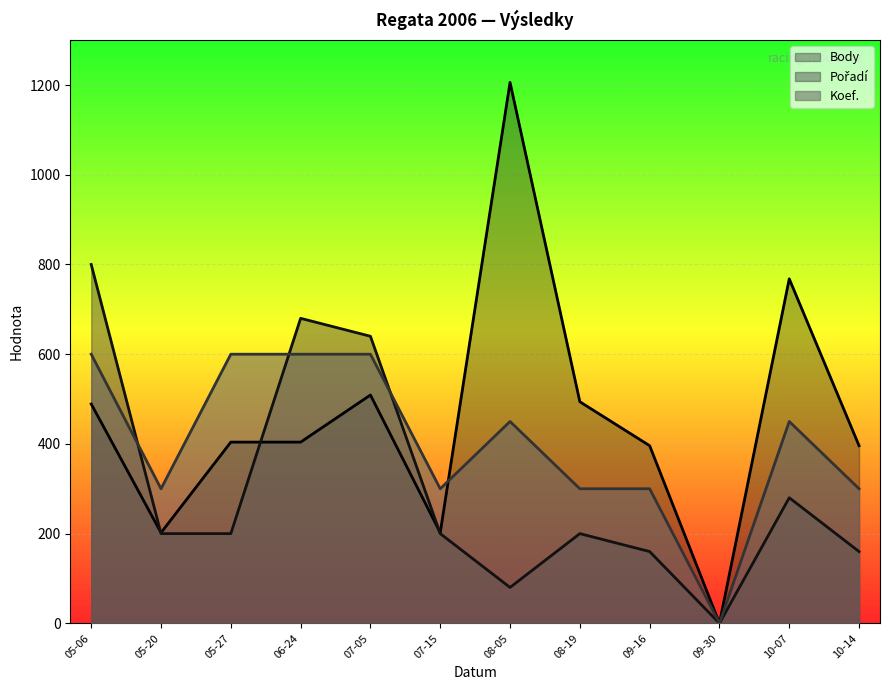

Is it true that Koef. equals 75 at 07-15?

False